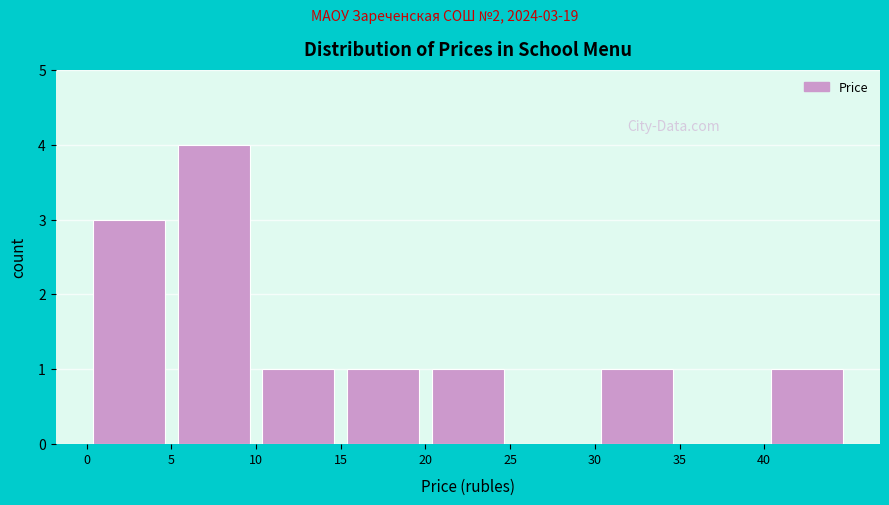

Which range on the x-axis has the tallest bar?

5 to 10